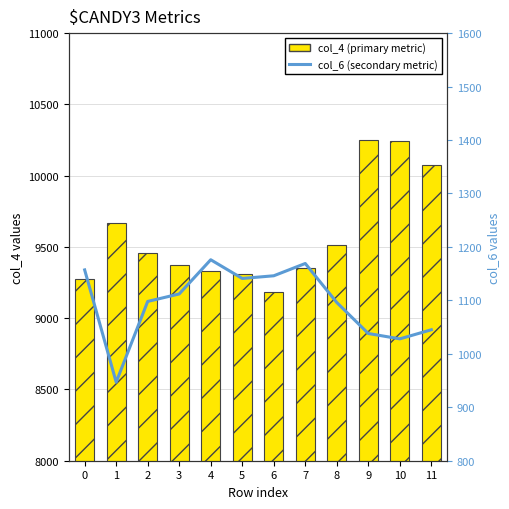

How many groups of bars are there?

12